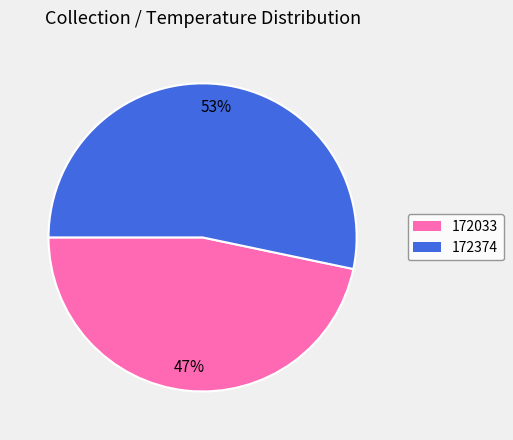

Count the number of slices in the pie.

2